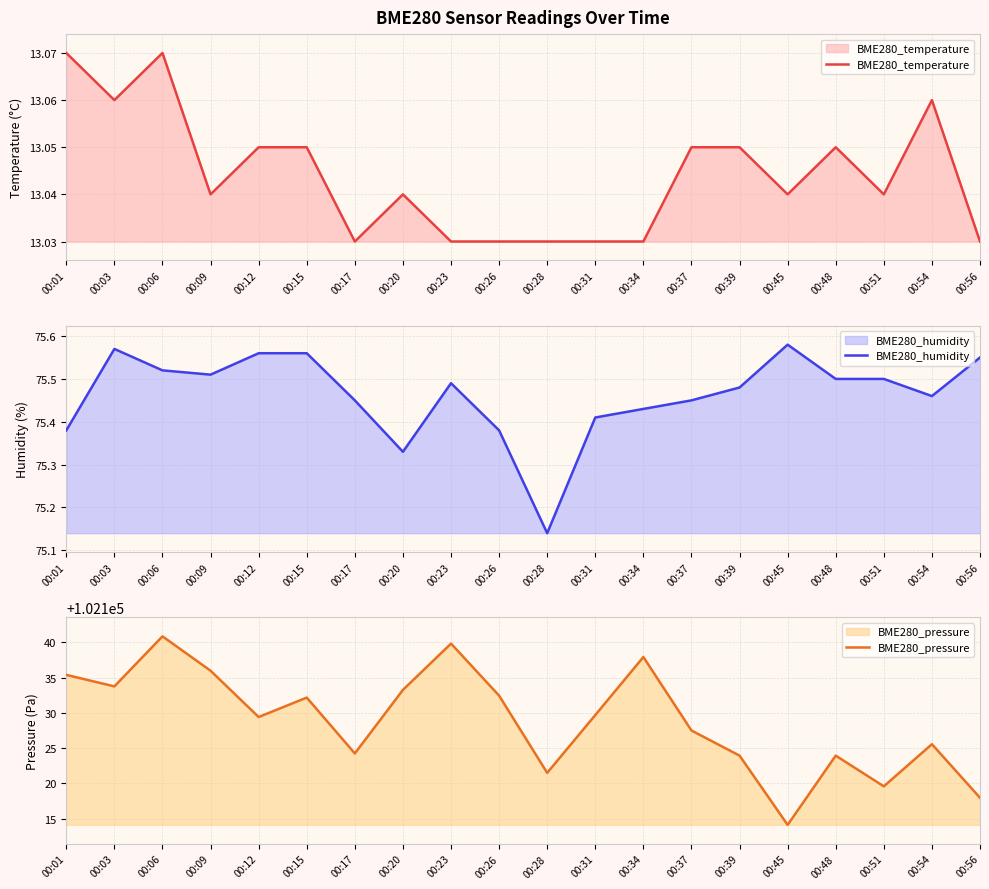

Is the value of BME280_humidity at 00:34 greater than the value of BME280_pressure at 00:20?

No